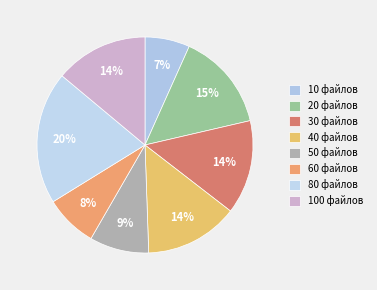

How many slices are in this pie chart?

8